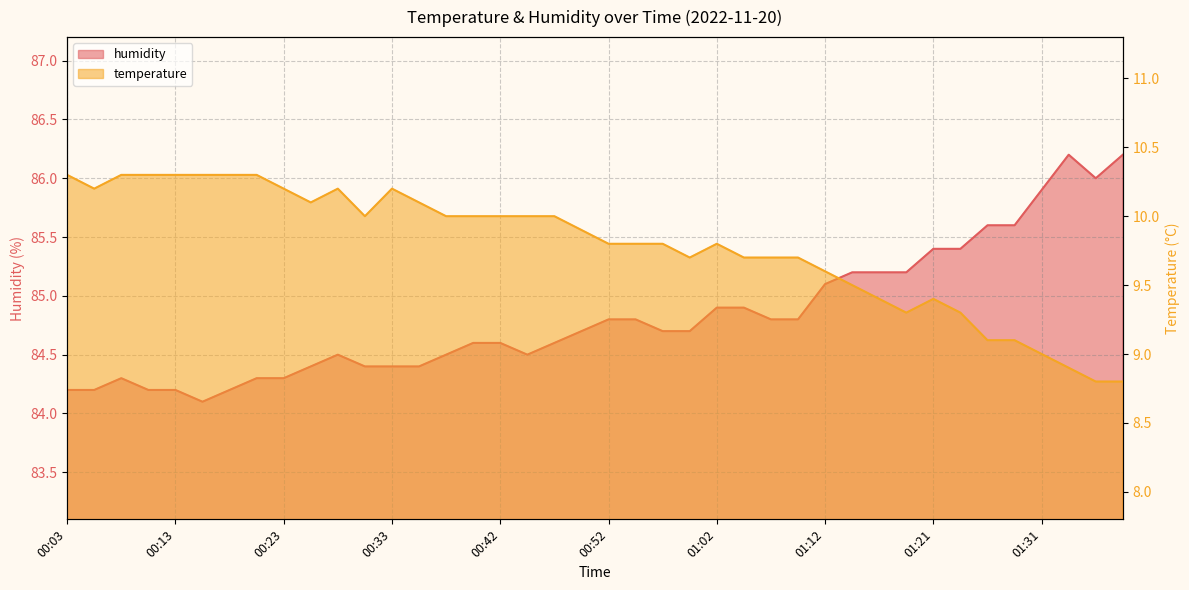

Does the chart have visible grid lines?

Yes